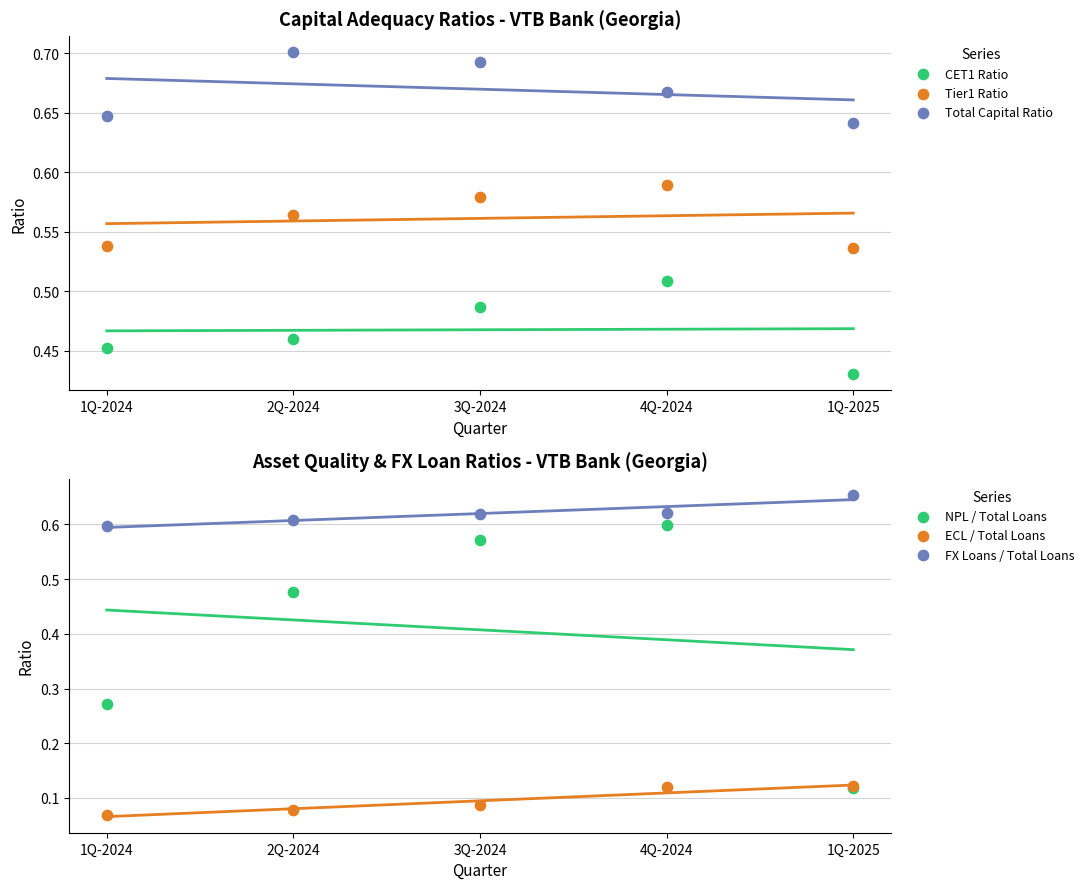

What is the total value across all series at 4Q-2024?

3.1